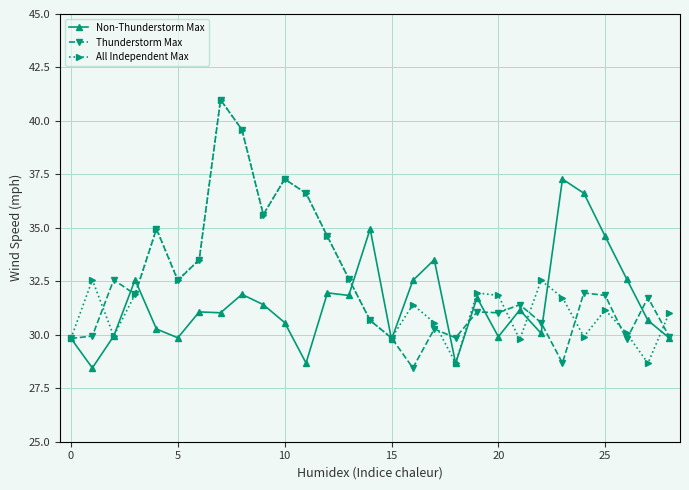

How many lines are shown in the chart?

3